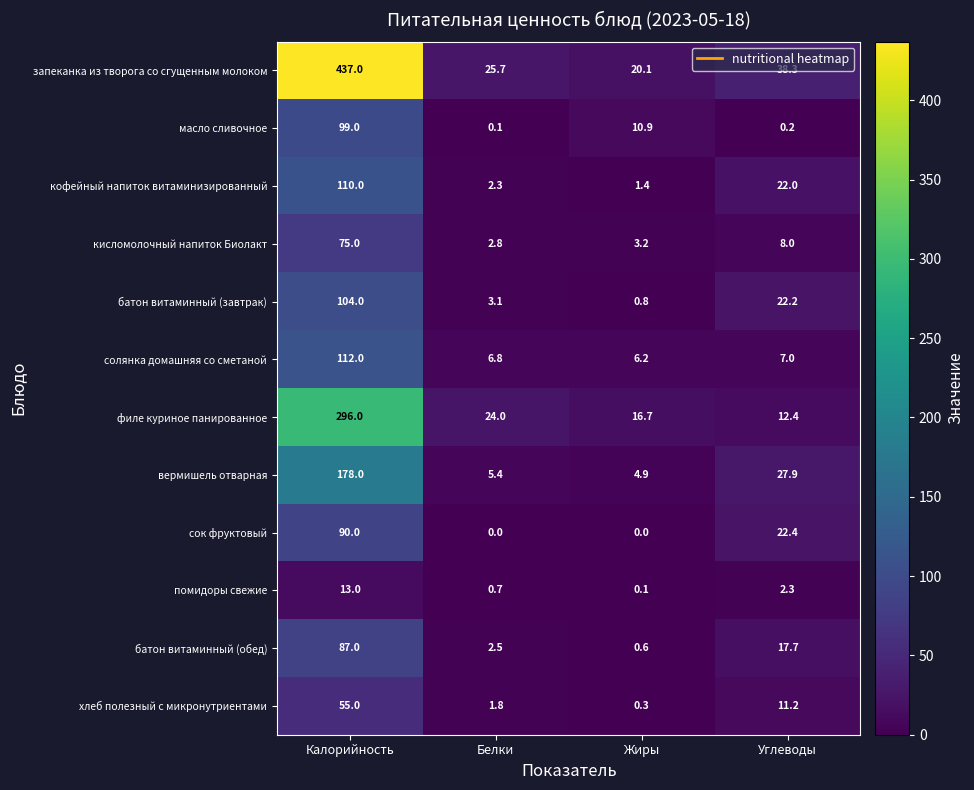

Which series has the widest spread of values?

запеканка из творога со сгущенным молоком